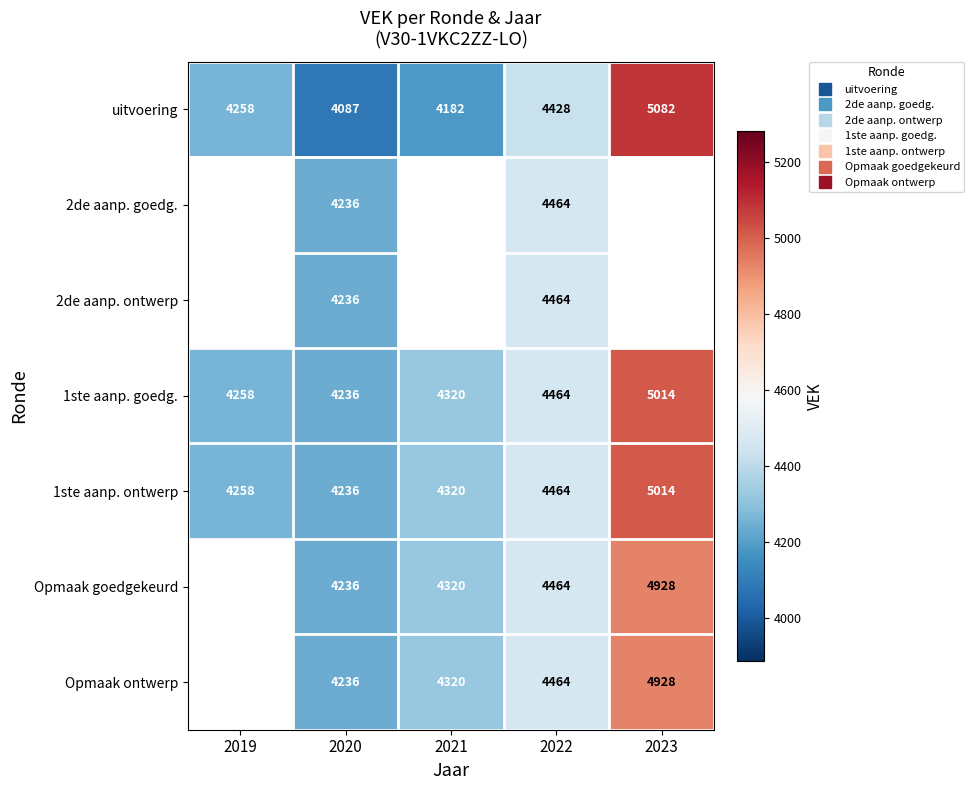

How many series are shown in this chart?

7